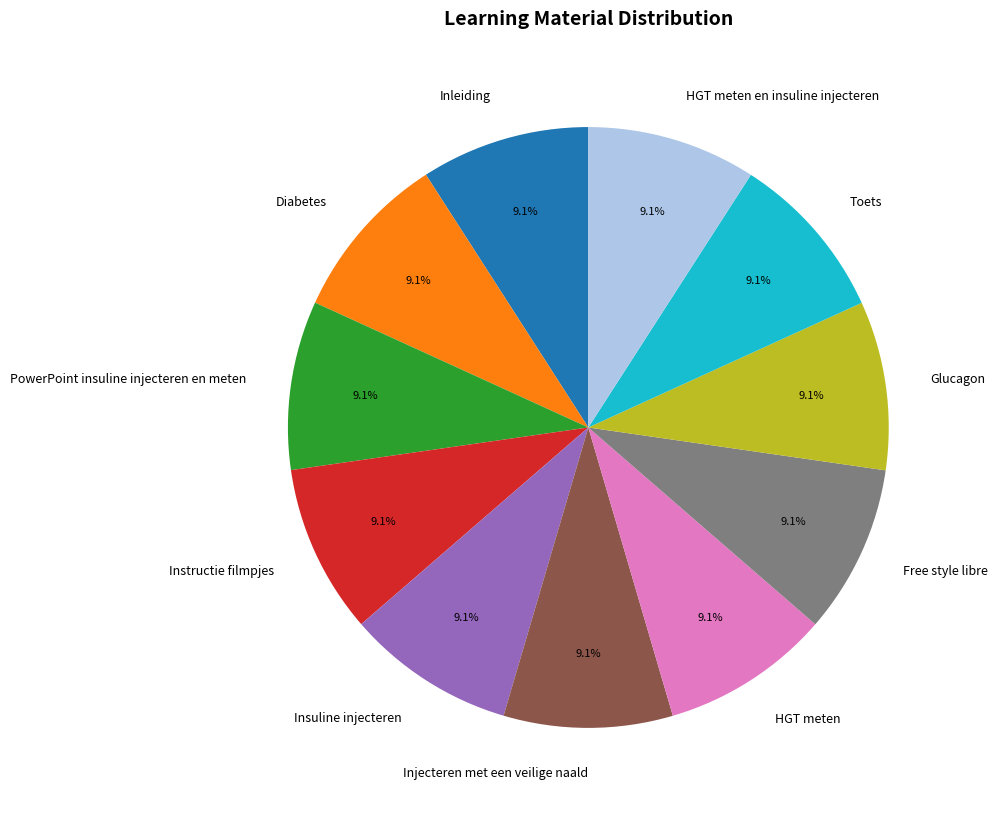

What is the ratio of the value at Insuline injecteren to the value at Free style libre?

1.0